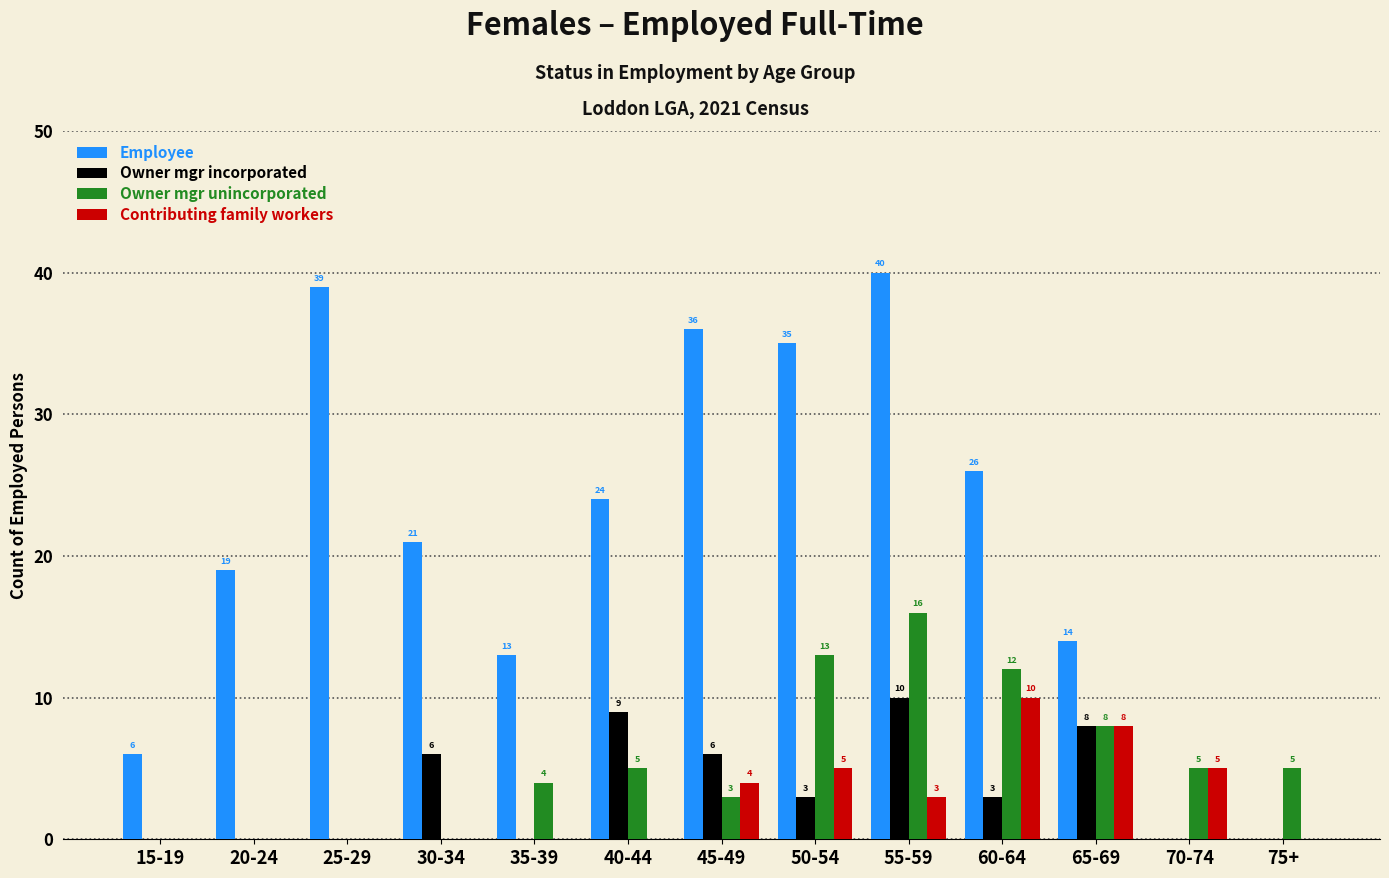

At which label does Owner mgr incorporated reach its peak?

55-59